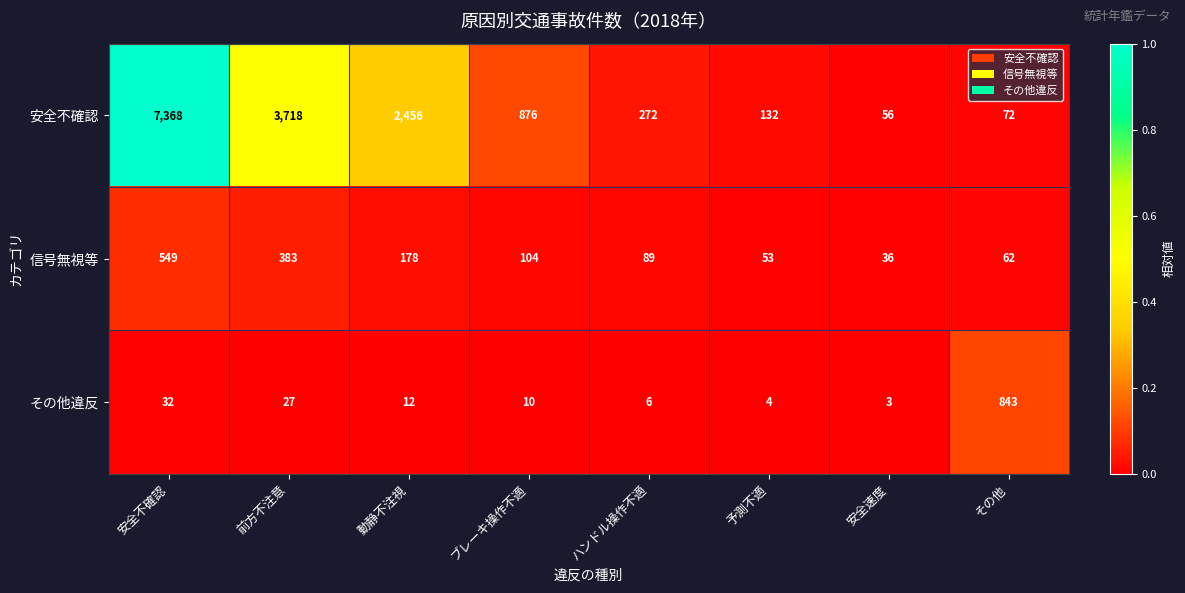

What is the sum of the その他違反 values at 動静不注視 and ハンドル操作不適?

18